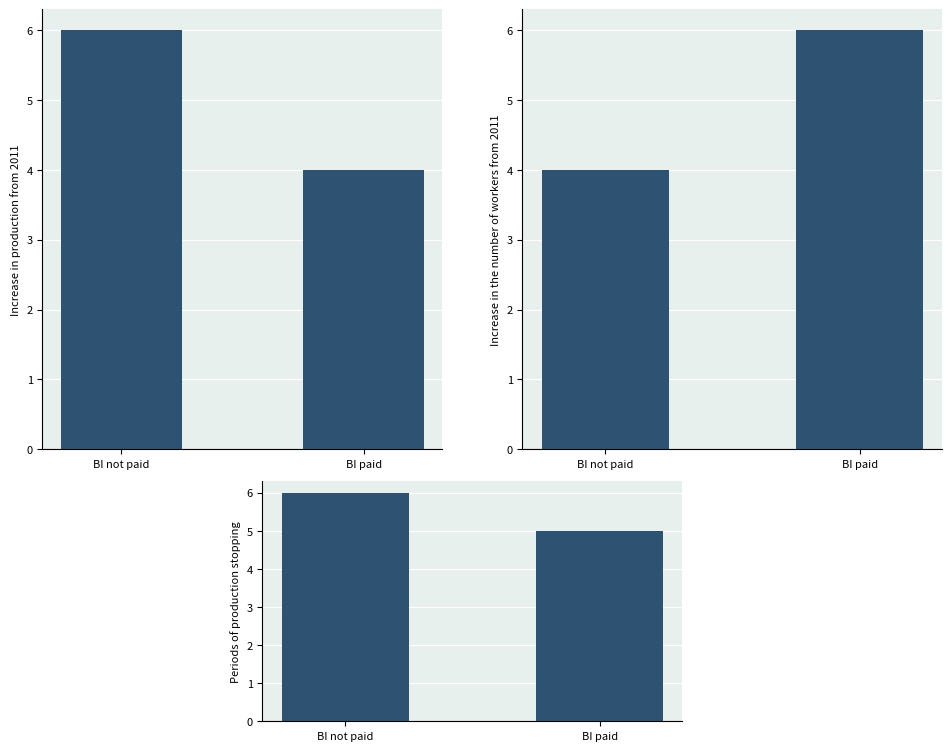

What is the total value across all series at BI paid?

15